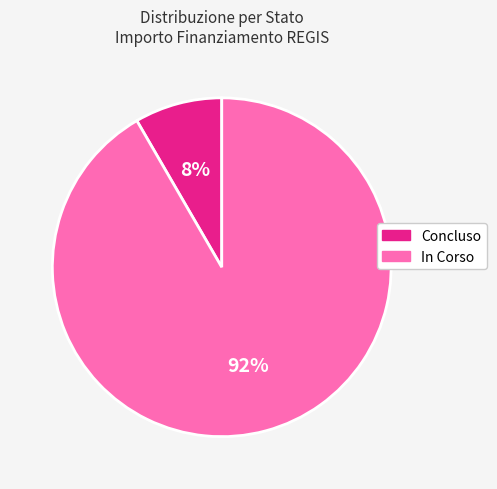

To the nearest percent, what percentage of the pie is In Corso?

92%